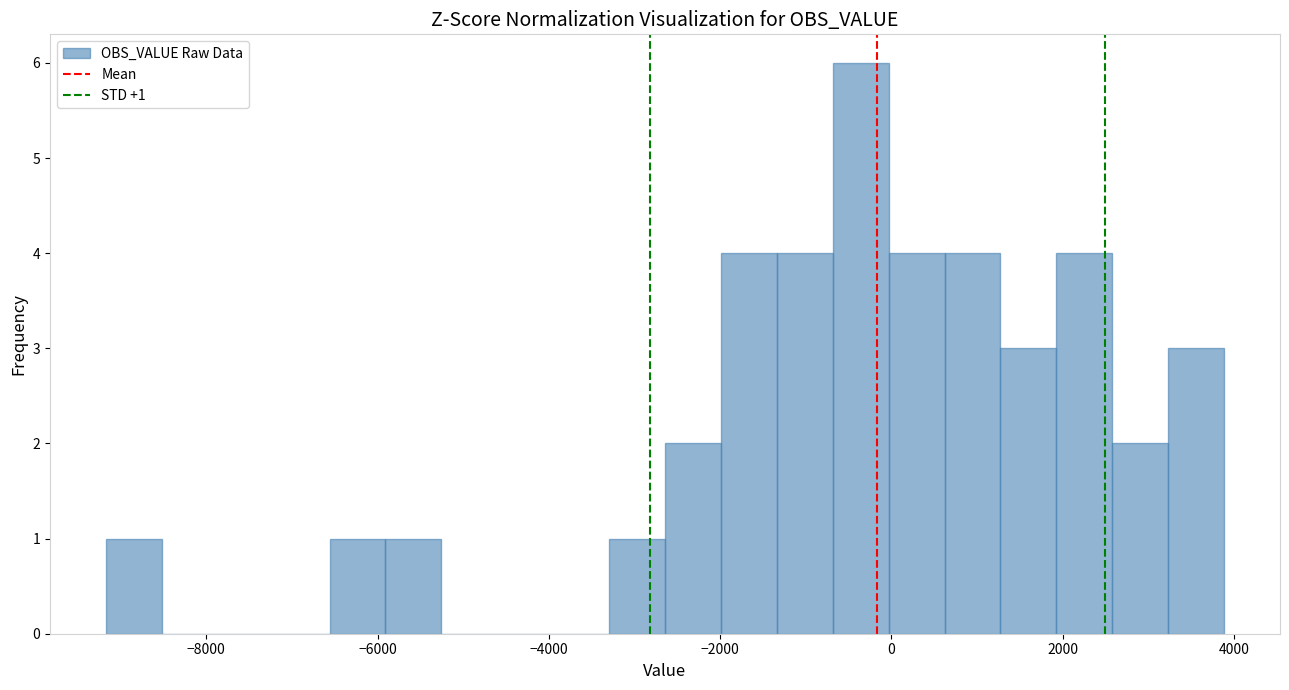

Around what value on the x-axis is the tallest bar? Give the approximate position of its centre, as read against the axis.

-400